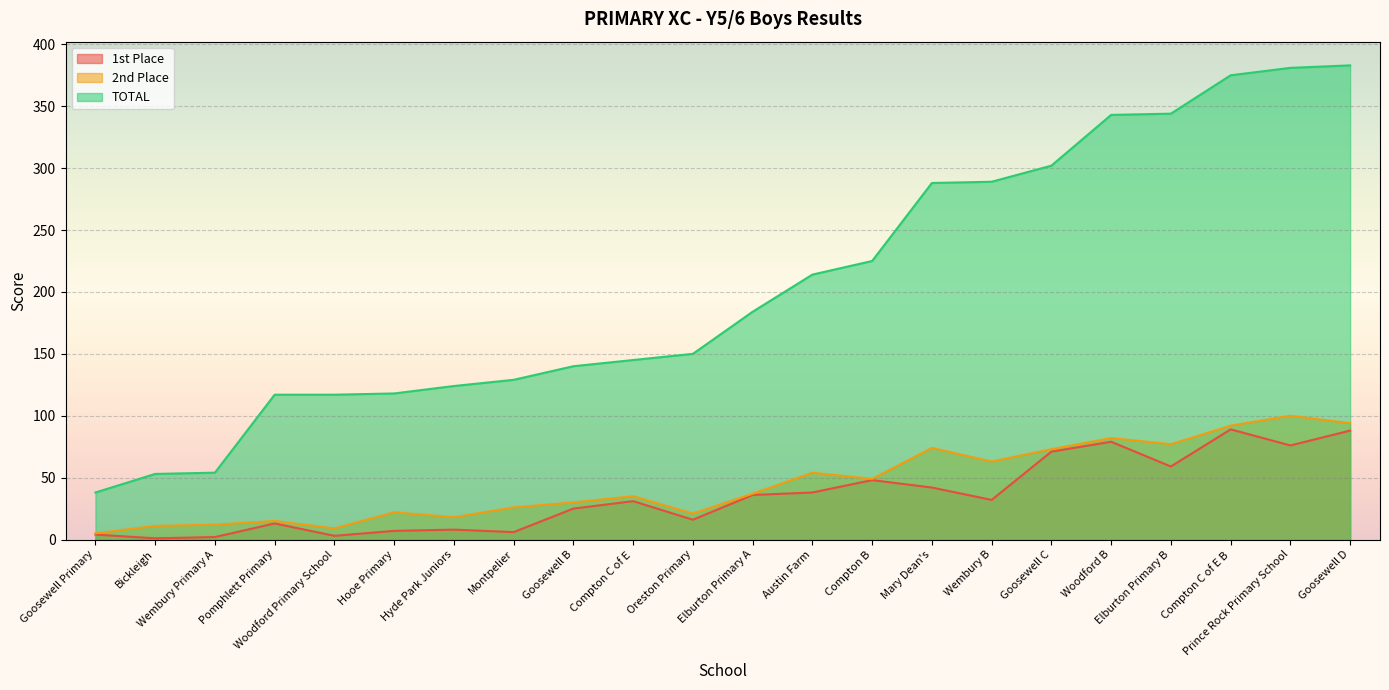

Read the TOTAL value at Goosewell Primary, to the nearest 10.

40